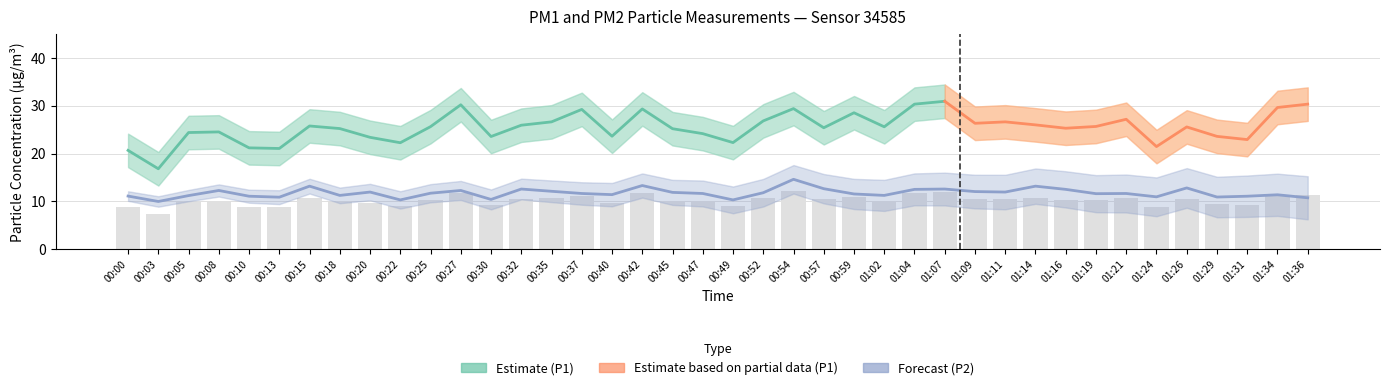

What is the label of the 11th bar from the left?

00:25